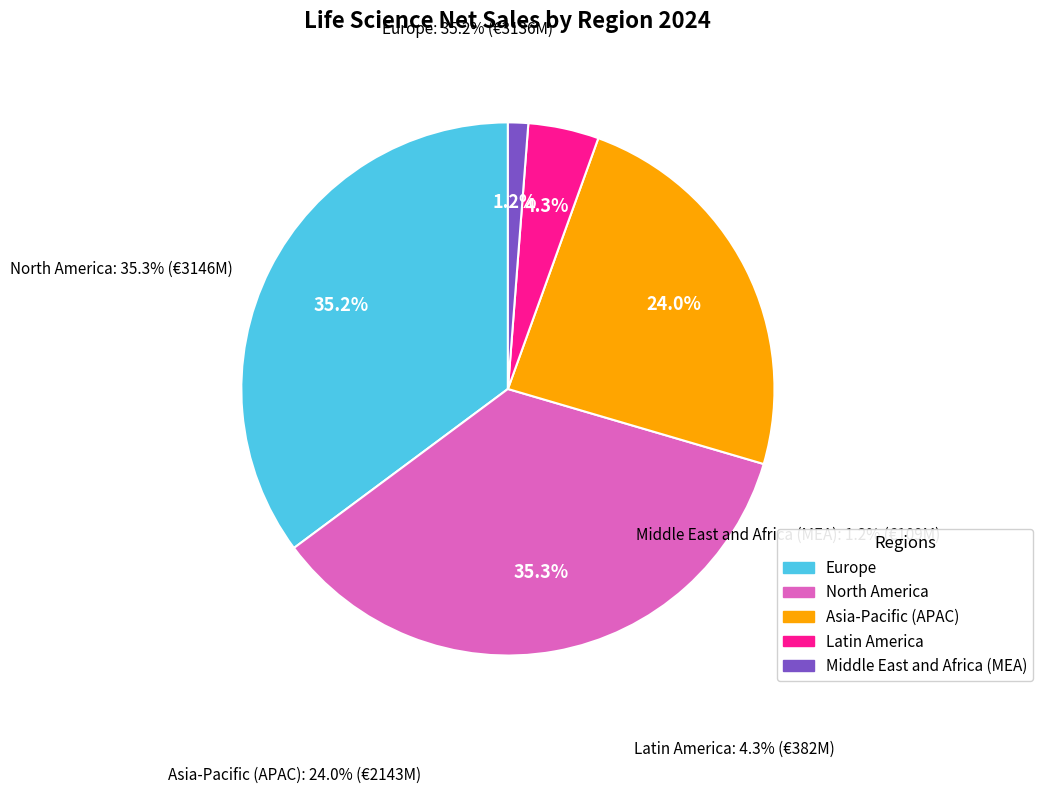

Between Middle East and Africa (MEA) and North America, which is larger?

North America